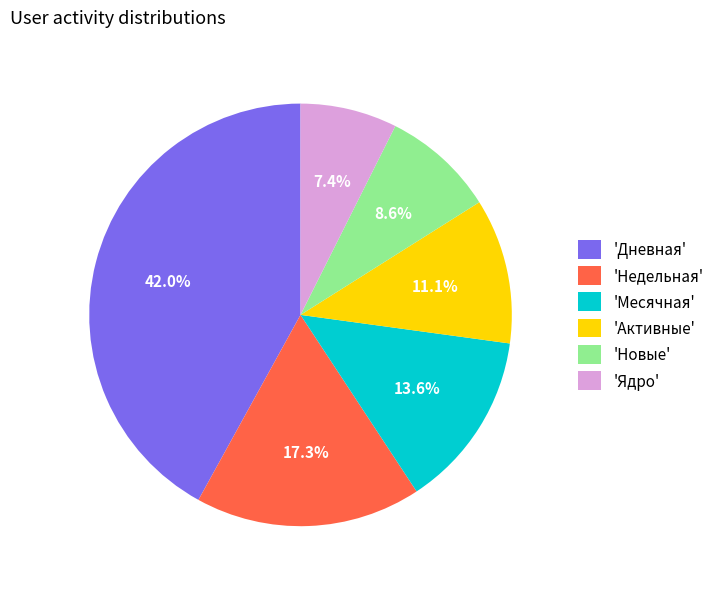

What is the ratio of the value at 'Ядро' to the value at 'Новые'?

0.9